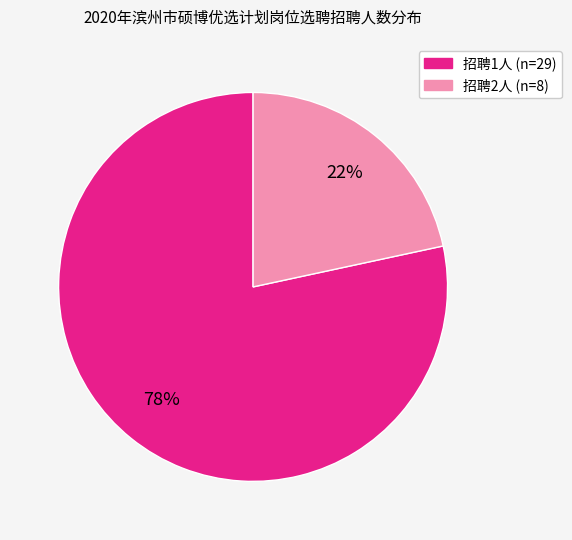

Is there a majority slice in this chart?

Yes